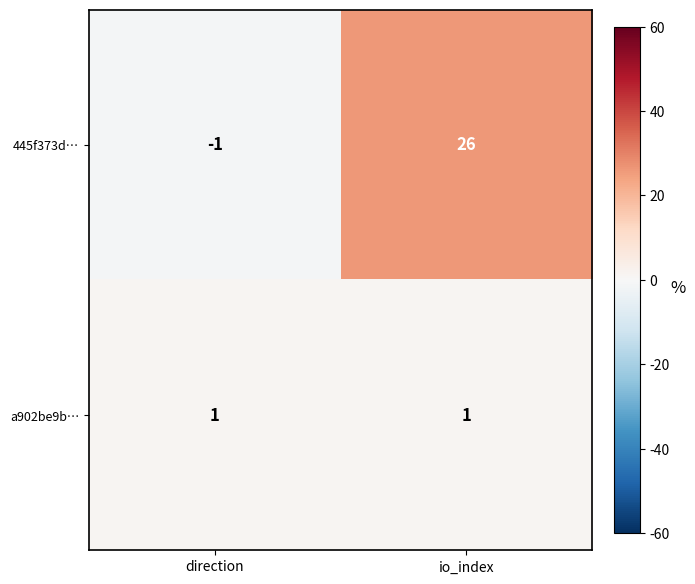

What is the spread (max minus min) of values at io_index?

25